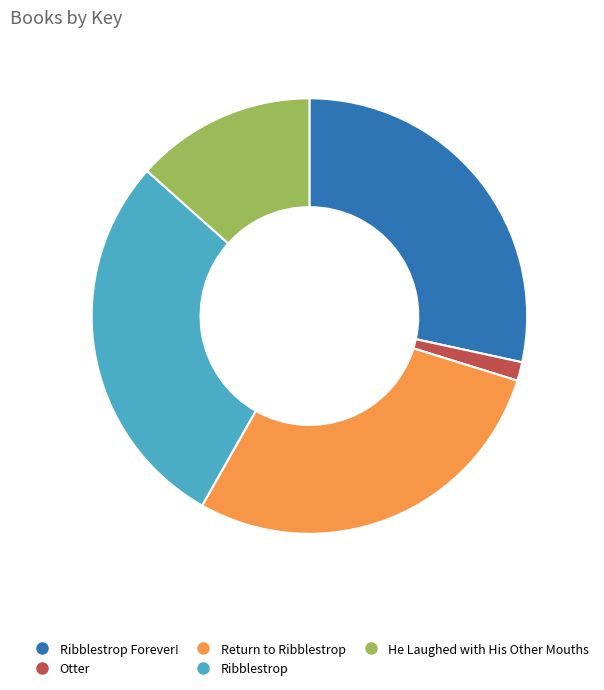

Does Otter represent more than half of the total?

No